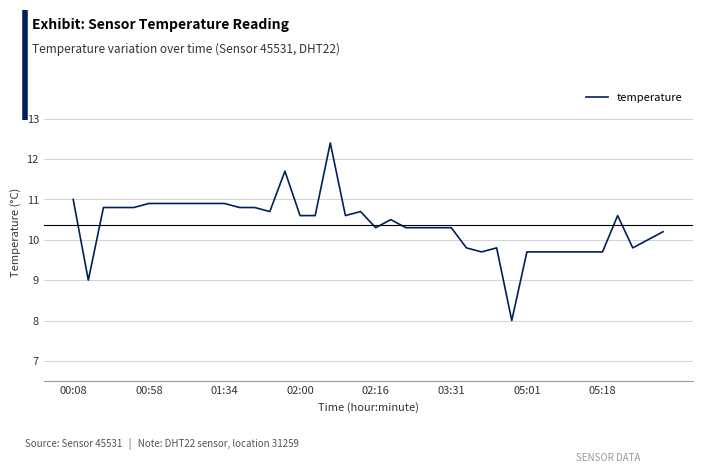

What is the smallest value displayed?

8.0